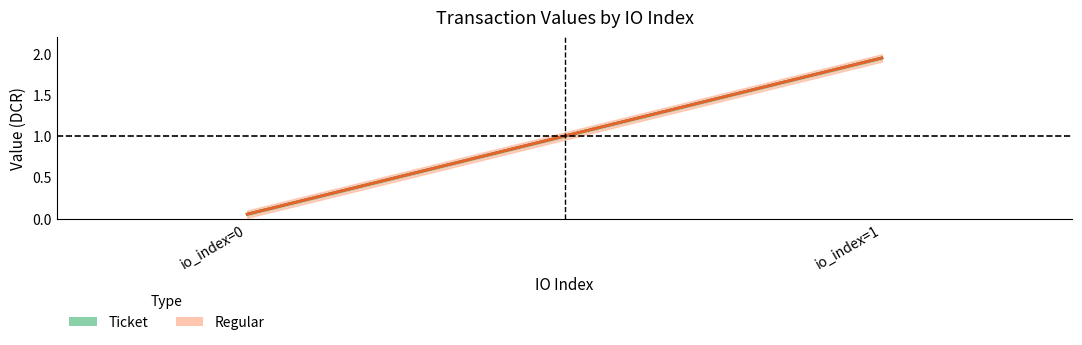

Which series has the widest spread of values?

Ticket_value